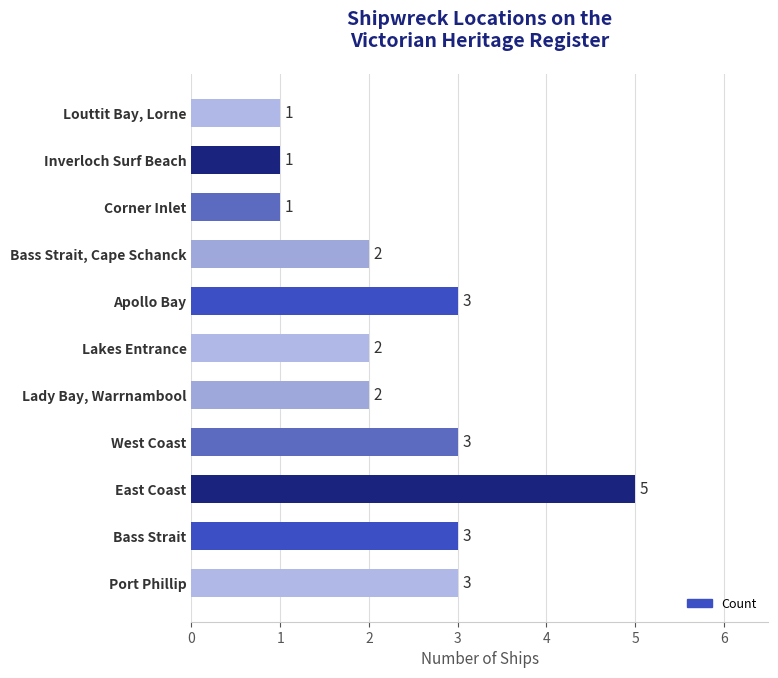

Between Louttit Bay, Lorne and Port Phillip, which is larger?

Port Phillip